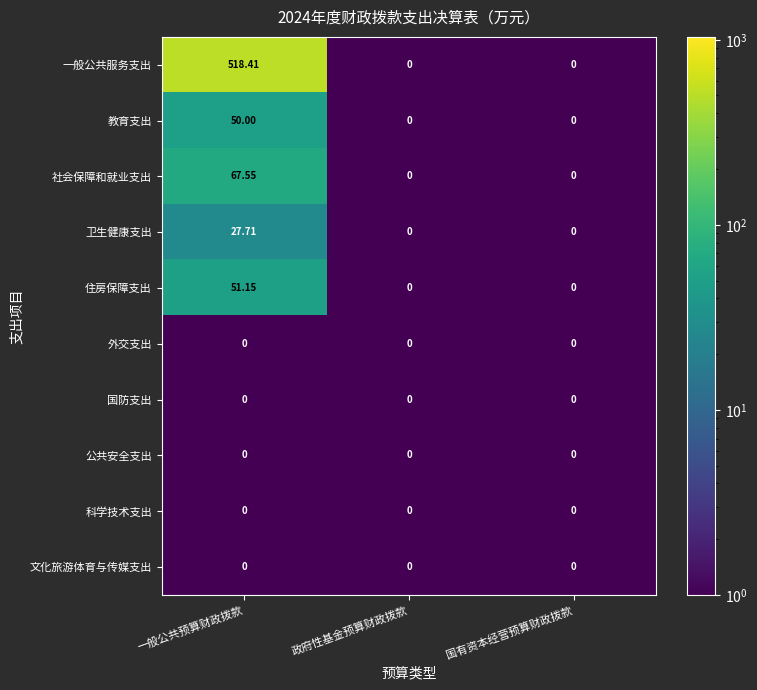

Which series has the largest range (max minus min)?

一般公共服务支出